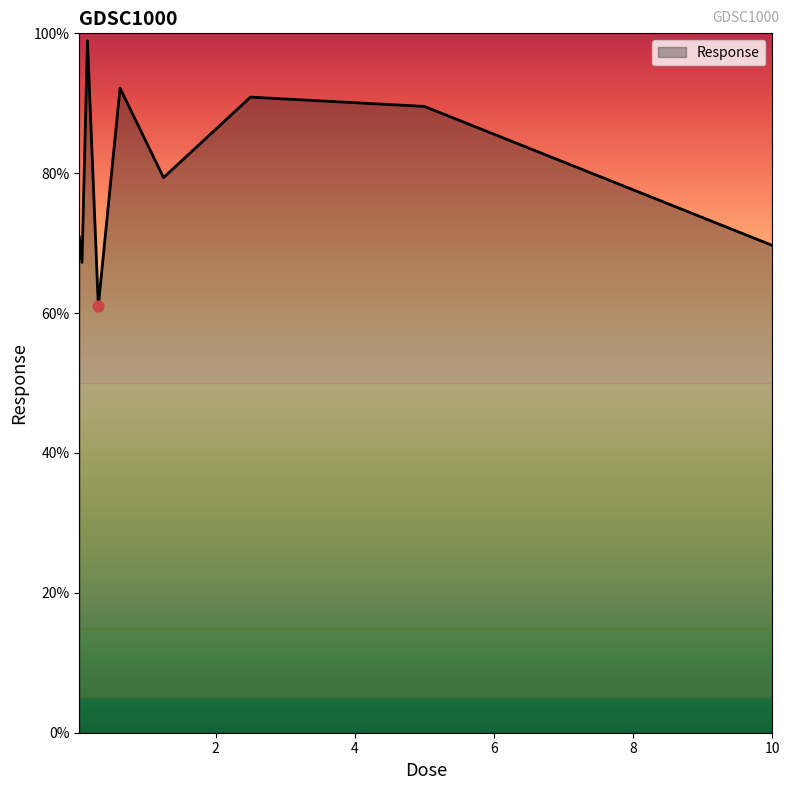

What is the smallest value displayed?

61.0